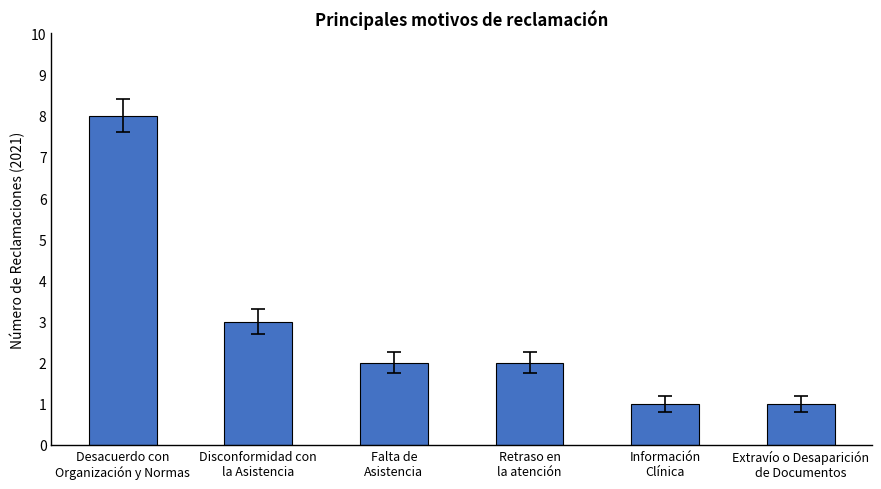

What is the sum of all values?

17